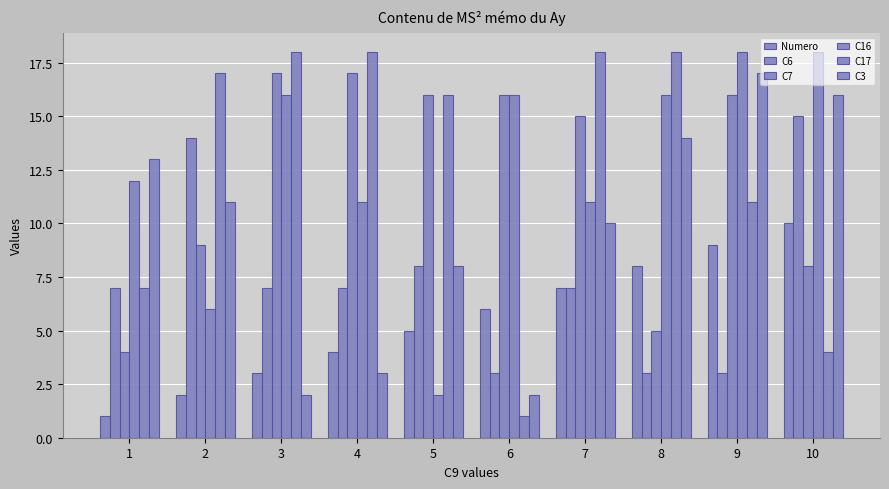

Count the Numero values in the range 3 to 8.

6